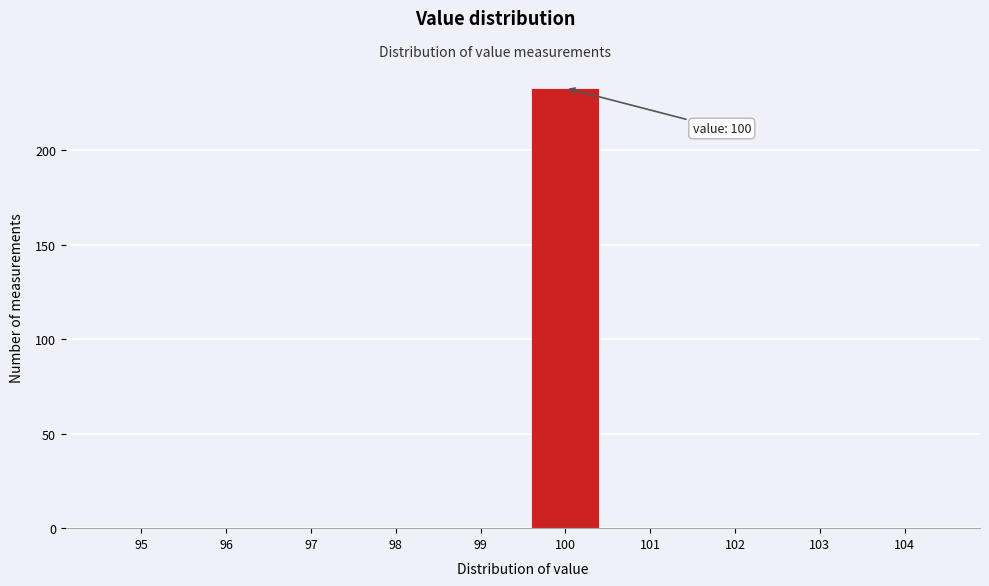

Reading left to right, list all the values displayed in this chart.

95=0	96=0	97=0	98=0	99=0	100=233	101=0	102=0	103=0	104=0